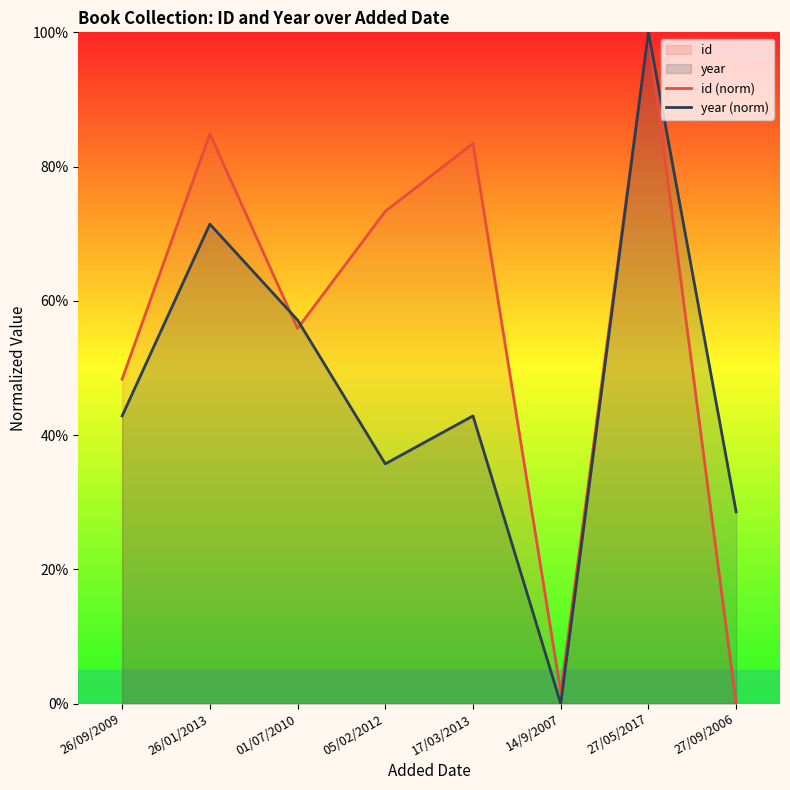

What is the total value across all series at 17/03/2013?

126.3